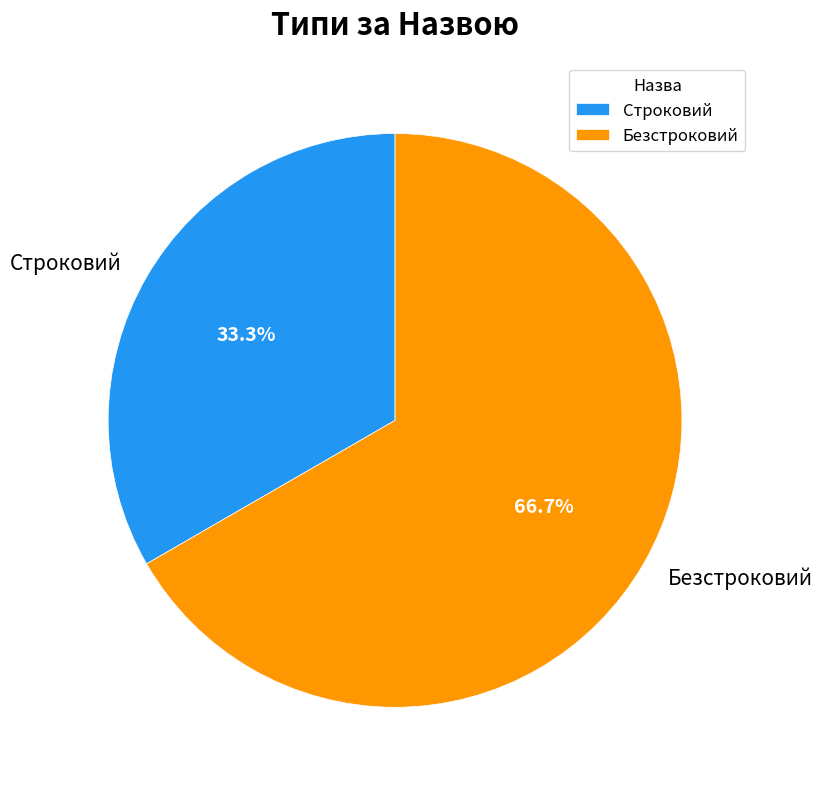

Count the number of slices in the pie.

2